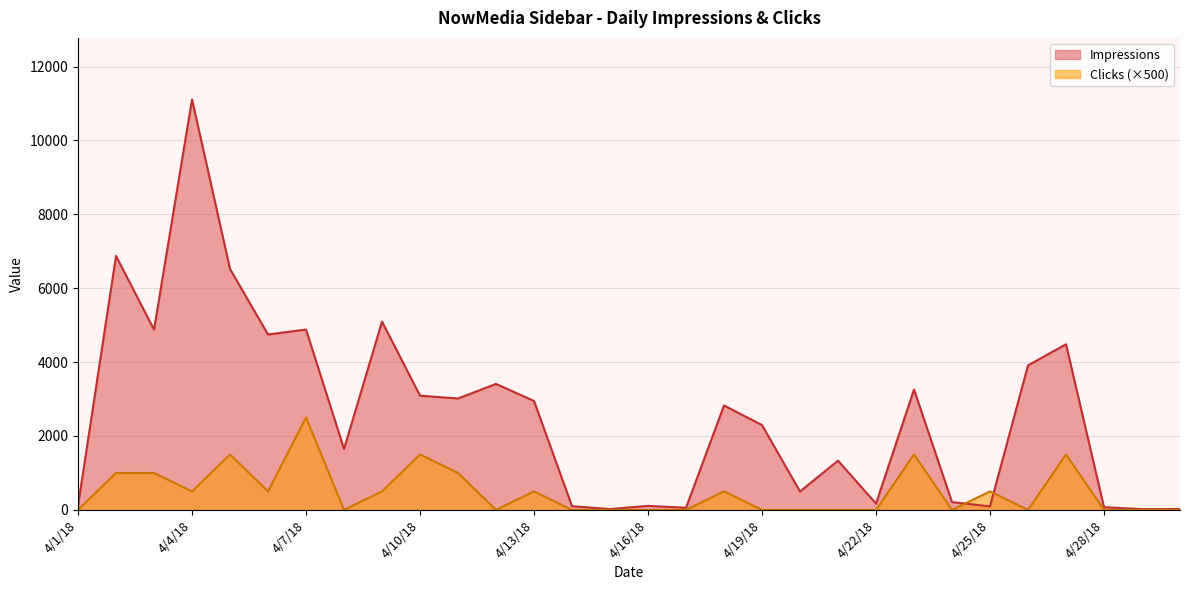

What are all the series names shown in the legend?

Impressions, Clicks (×500)